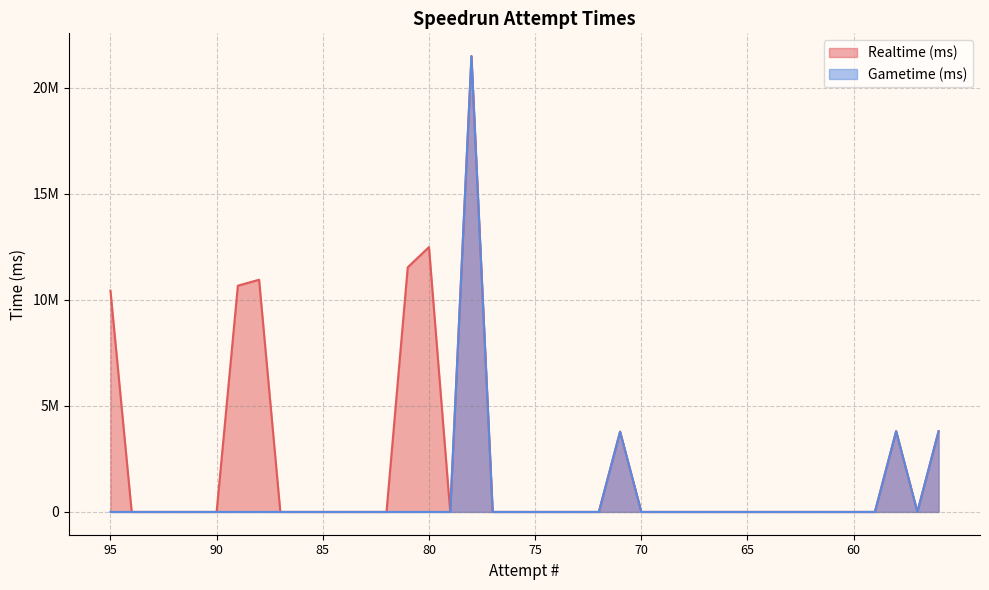

What is the difference between the maximum and minimum values in the Realtime (ms) series?

21498291